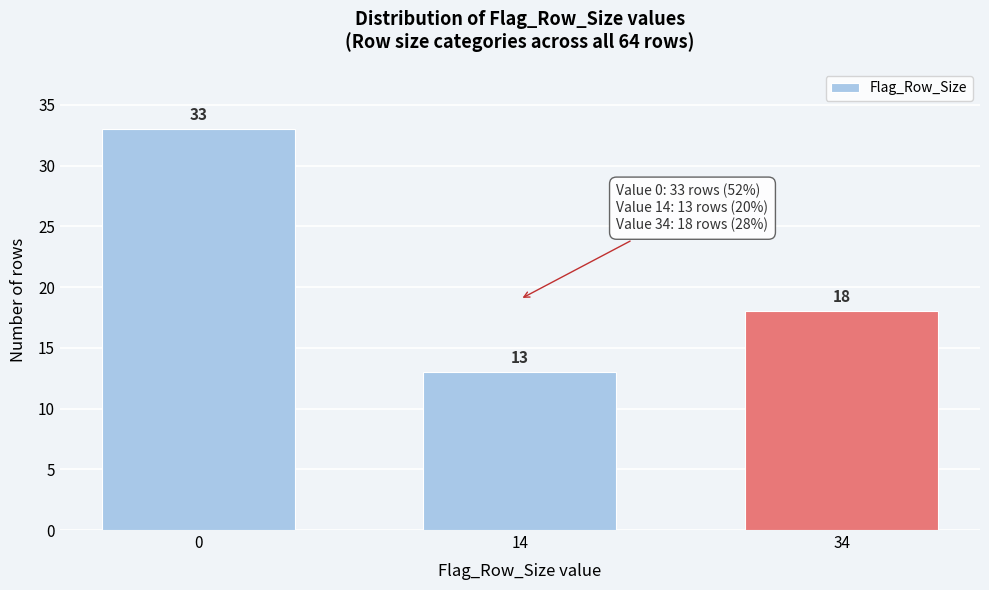

Reading left to right, extract all data points from this chart.

33	13	18